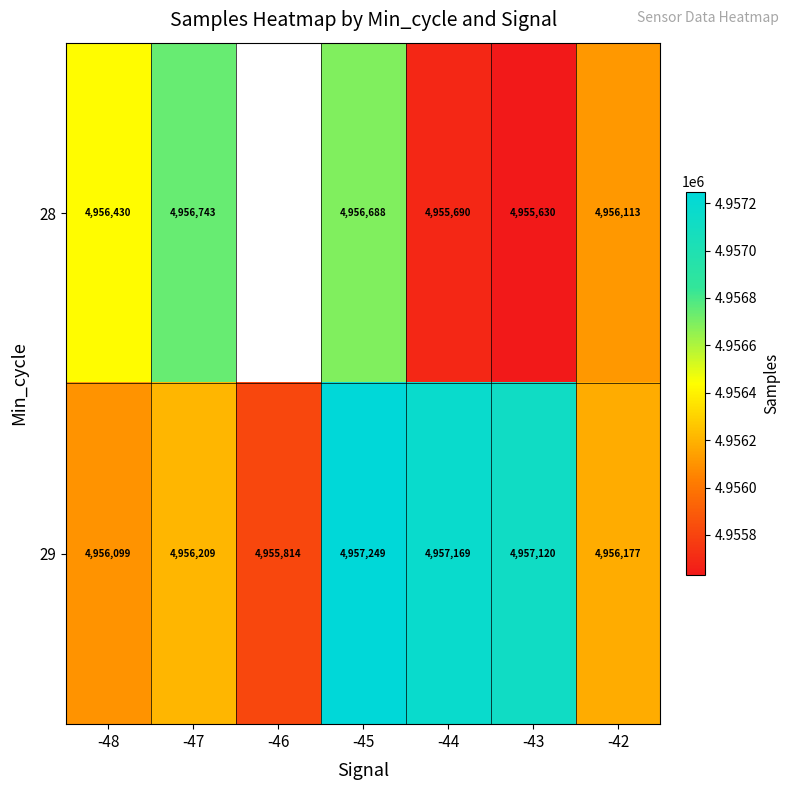

How many values in the 29 series are below 4956209?

3